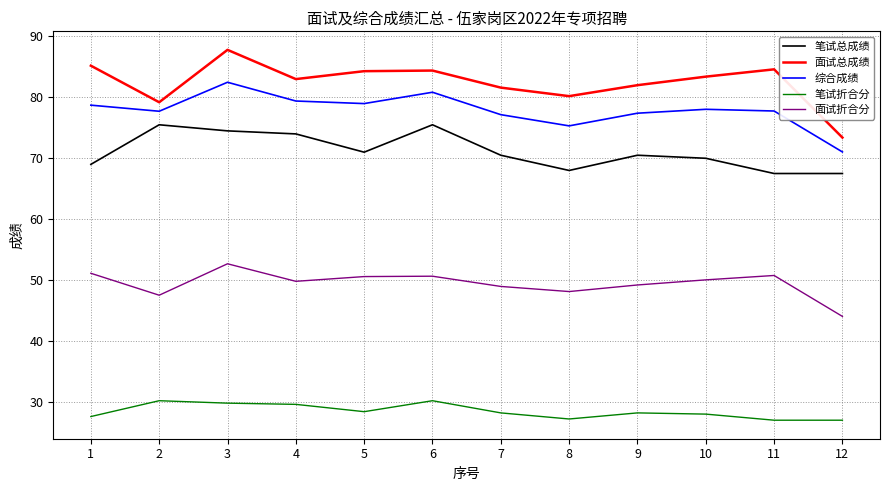

True or false: 综合成绩 and 面试折合分 intersect in this chart.

False